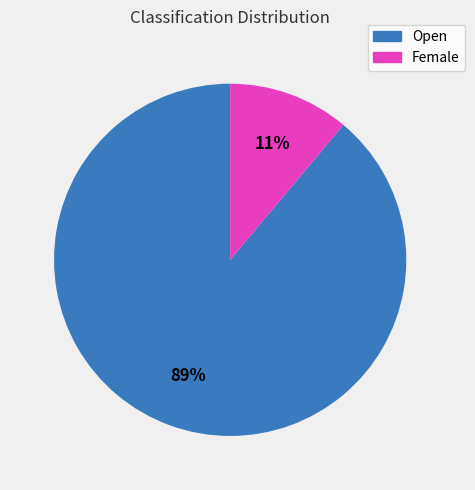

Which has a higher value, Open or Female?

Open